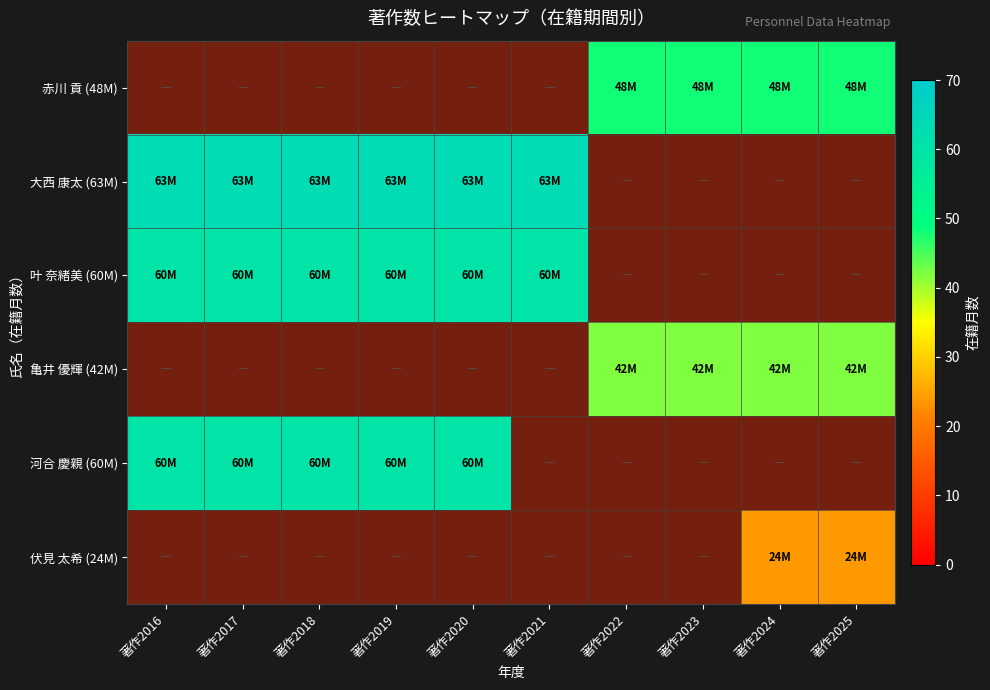

Which label corresponds to the largest value in the chart?

著作2016